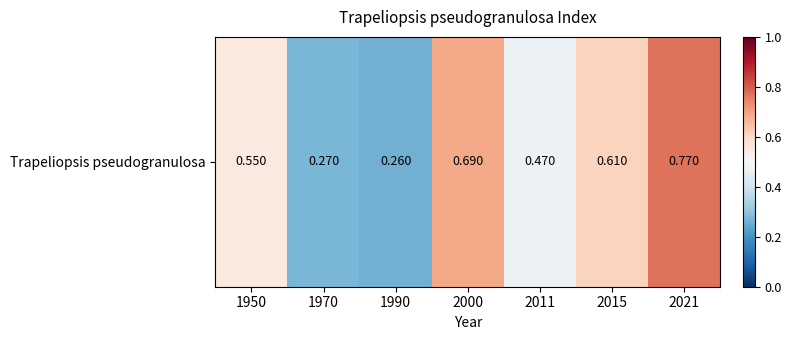

Is it true that the value at 2015 is 0.4?

False